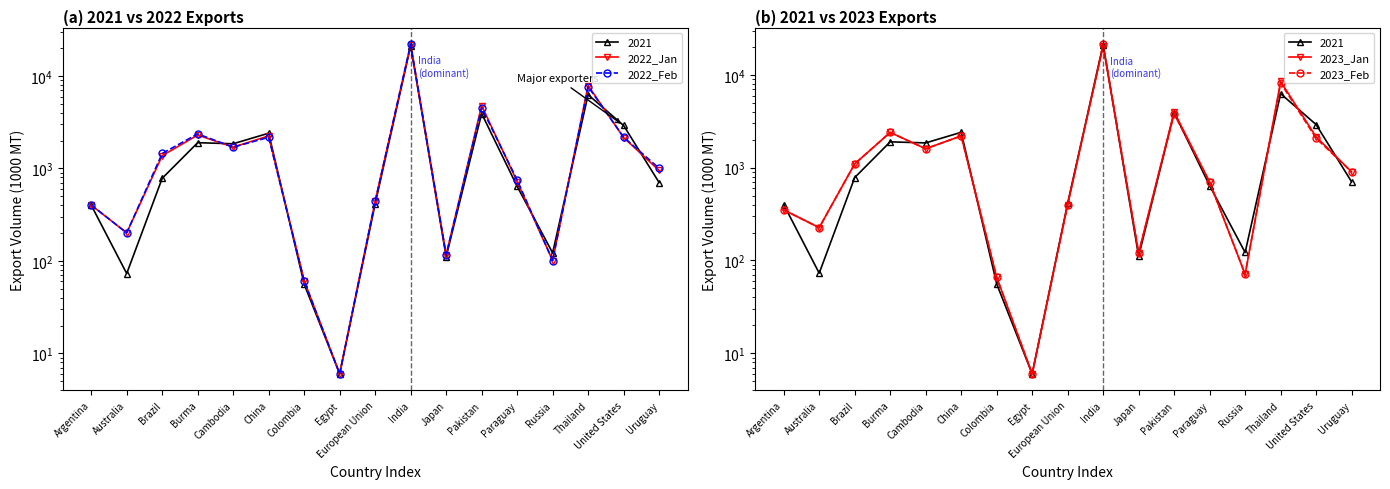

Which series has the widest spread of values?

2022_Feb